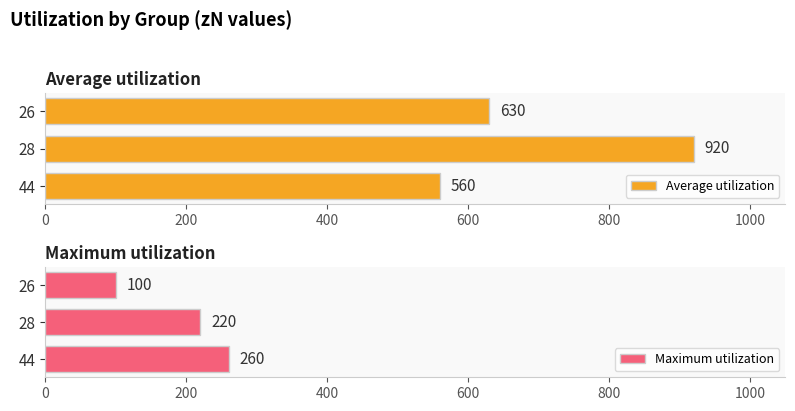

What are all the series names shown in the legend?

Average utilization, Maximum utilization